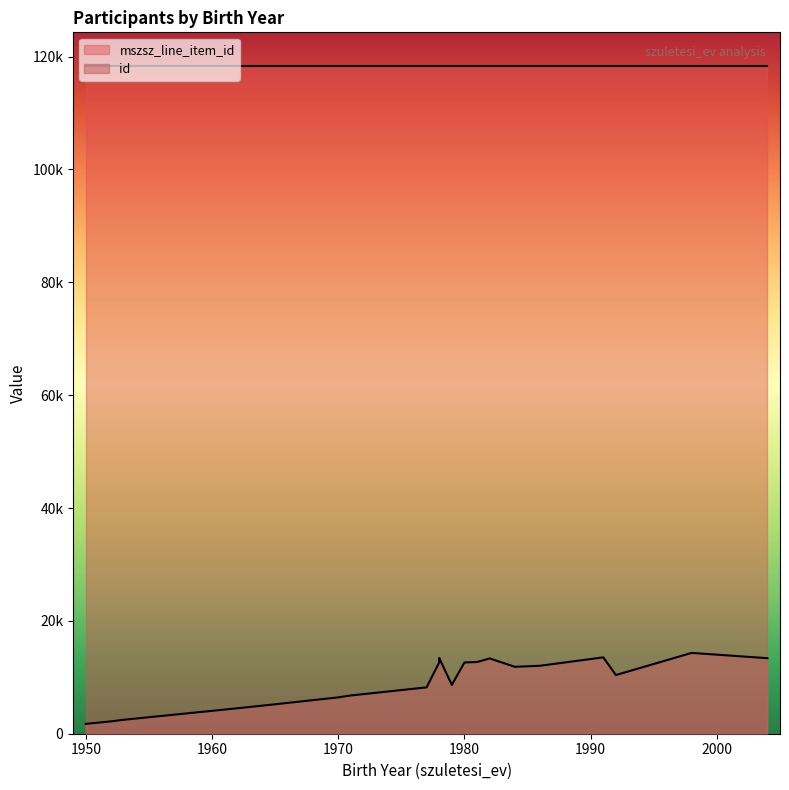

What are all the series names shown in the legend?

id, mszsz_line_item_id